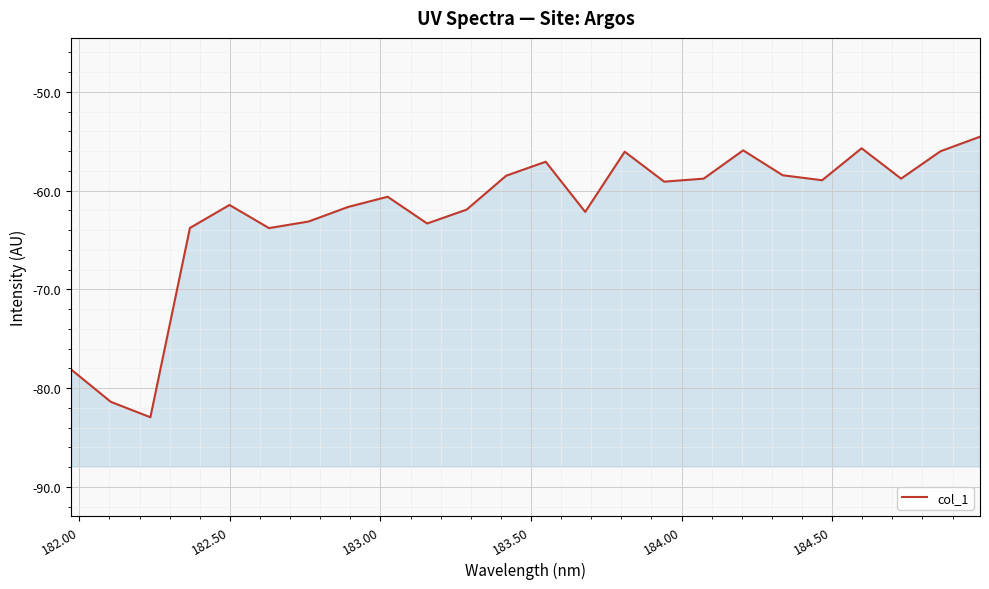

Reading left to right, transcribe all the data shown in this chart.

-78.1	-81.4	-82.9	-63.8	-61.5	-63.8	-63.1	-61.7	-60.6	-63.3	-61.9	-58.5	-57.1	-62.2	-56.1	-59.1	-58.8	-55.9	-58.4	-59.0	-55.7	-58.8	-56.0	-54.5